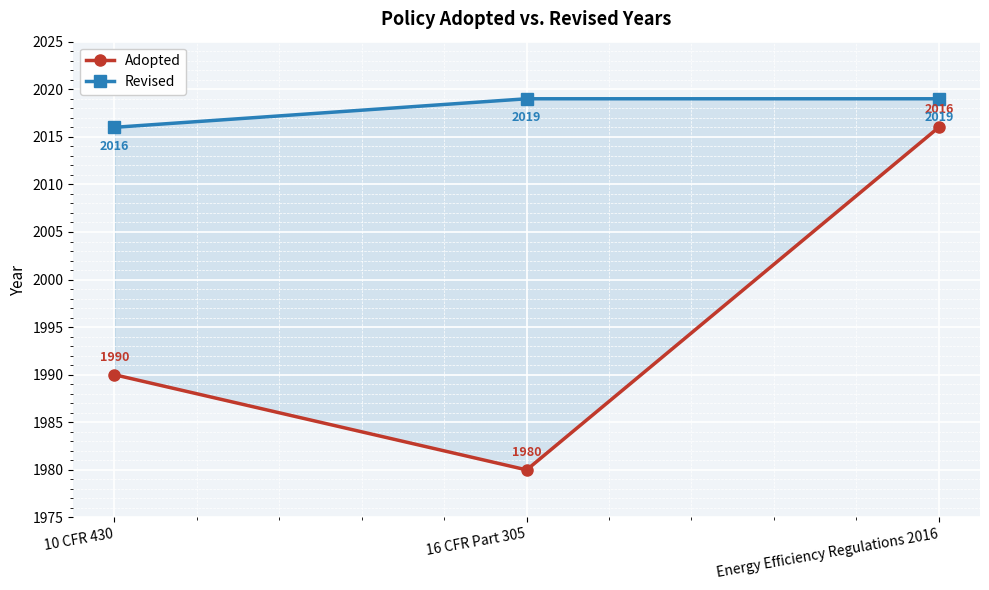

Is the value of Adopted at 10 CFR 430 greater than the value of Revised at 10 CFR 430?

No